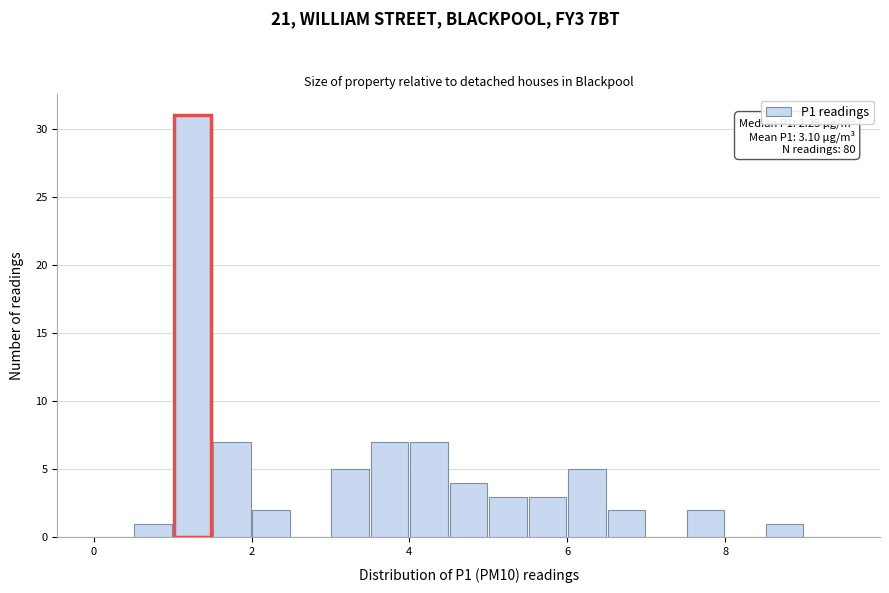

Around what value on the x-axis is the tallest bar? Give the approximate position of its centre, as read against the axis.

1.2